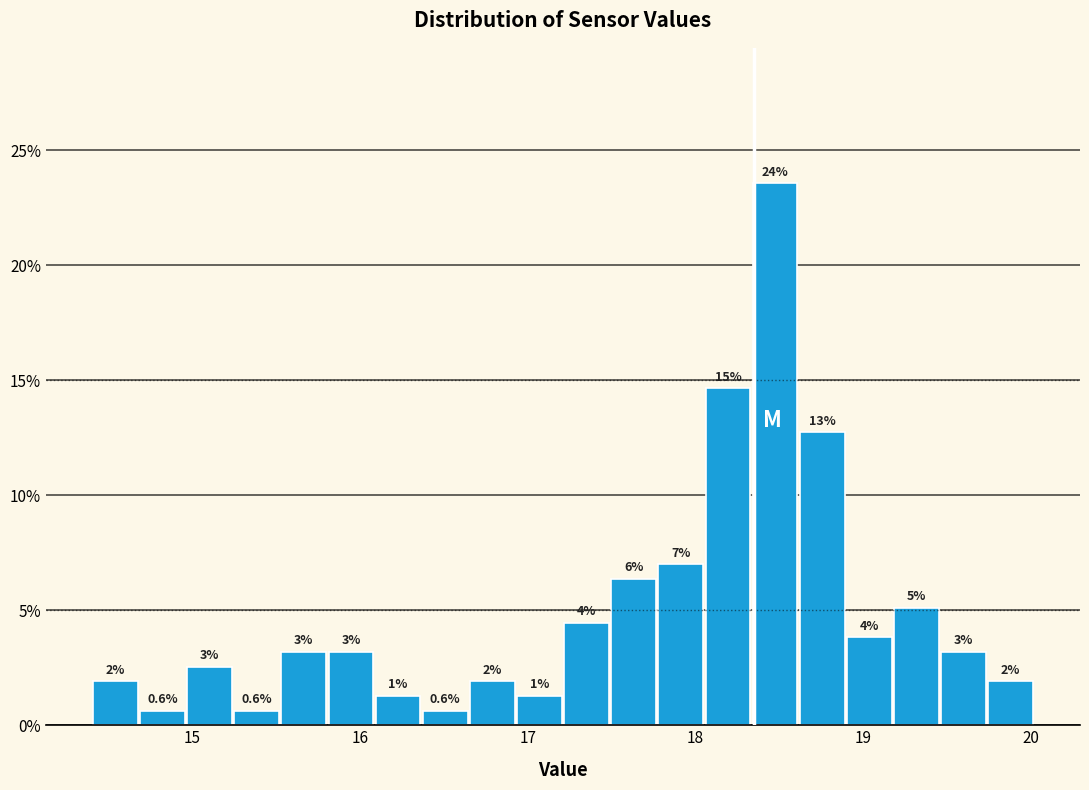

Read against the x-axis, roughly where is the centre of the tallest bar?

18.5